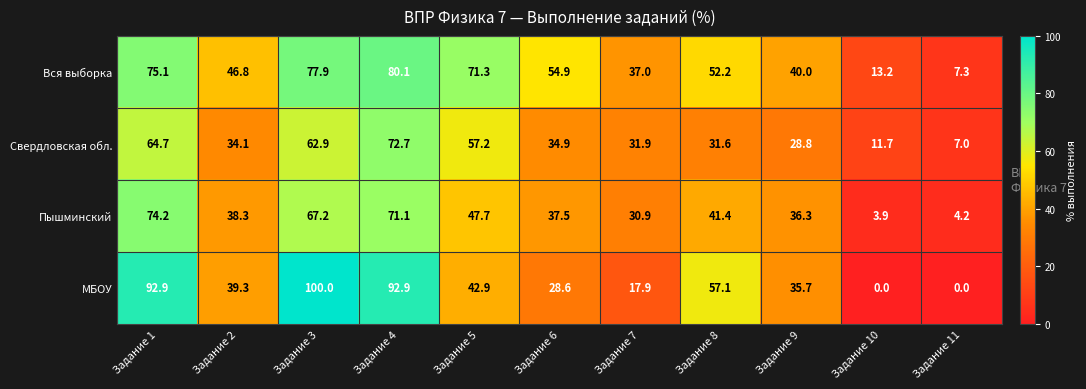

What is the sum of all Вся выборка values?

555.8